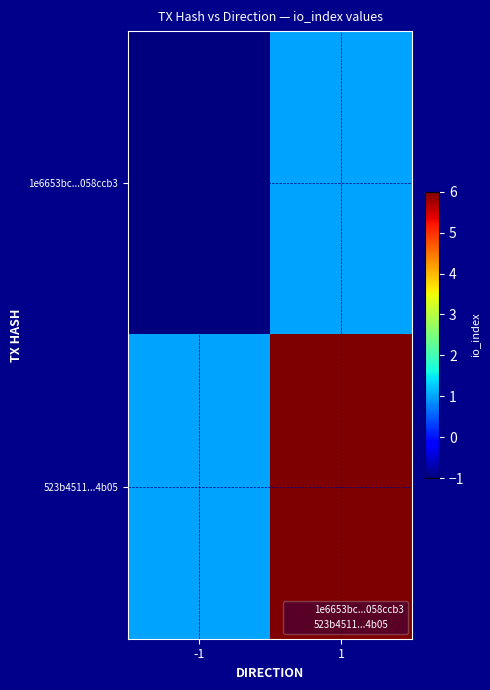

List the series in order of their overall mean, highest first.

523b4511...4b05, 1e6653bc...058ccb3